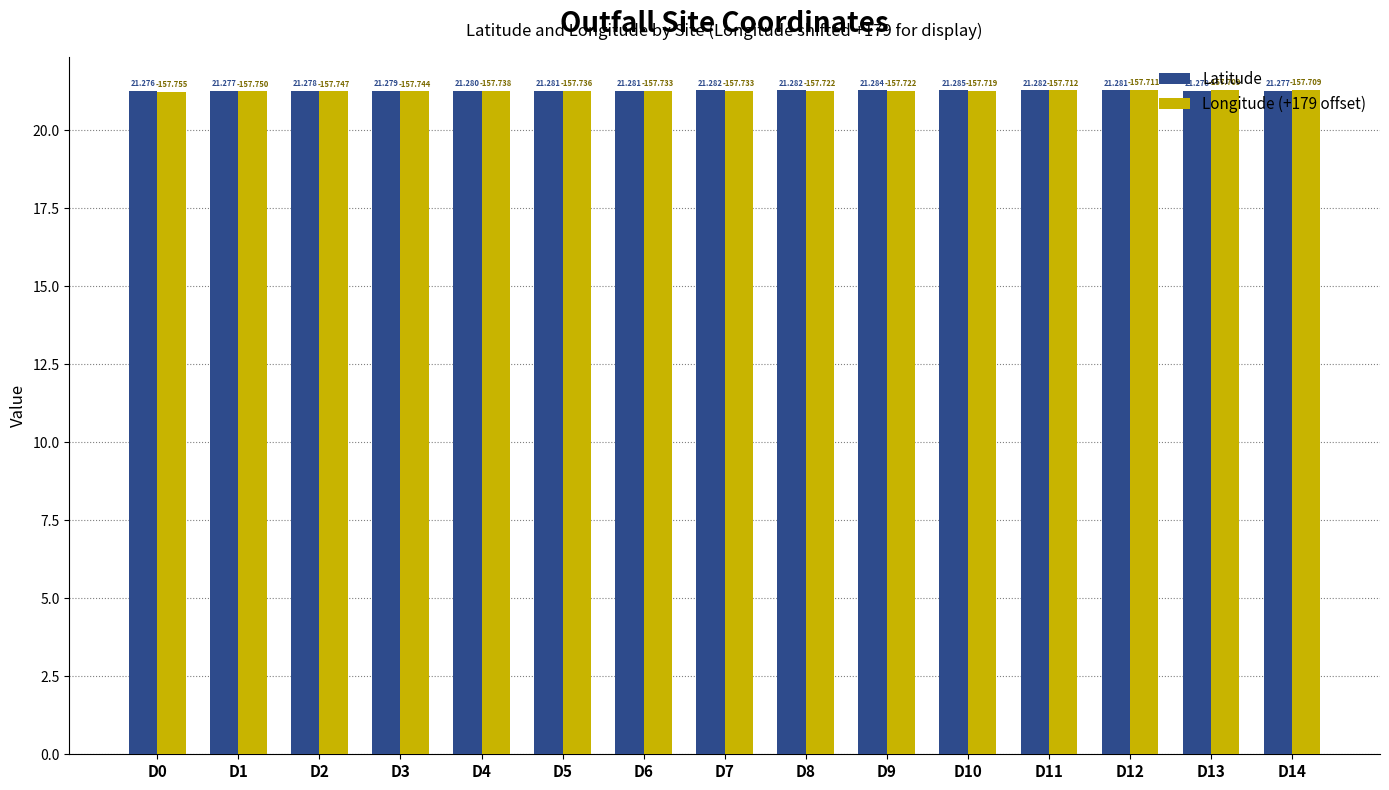

The Longitude (+179 offset) series shows 14.0 at D3. True or false?

False